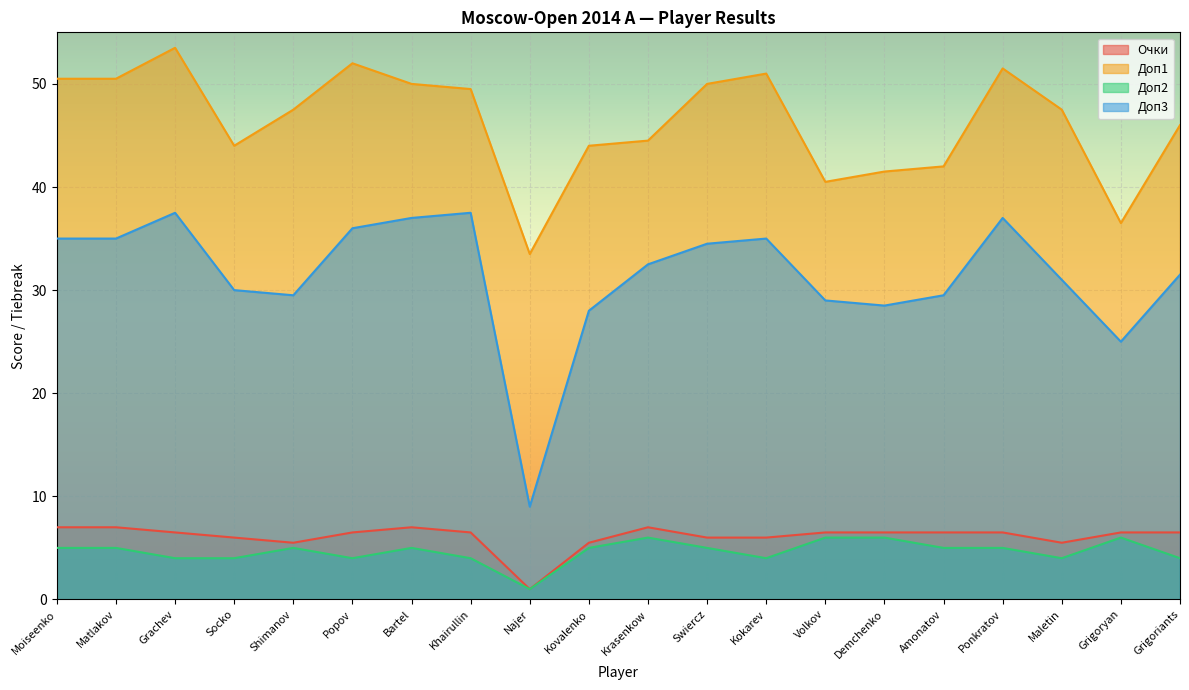

Count the number of data series in this chart.

4